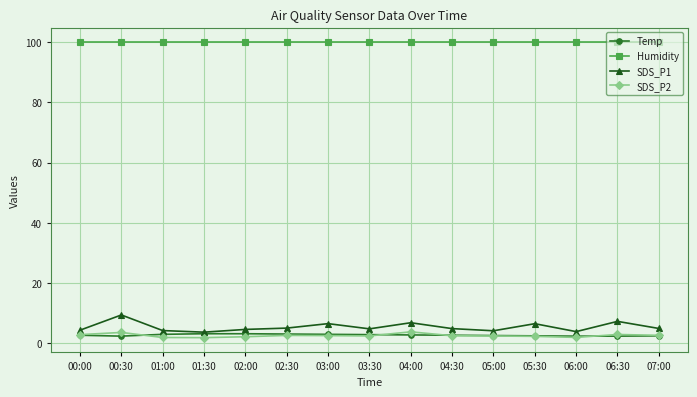

True or false: Humidity has a value of 172.8 at 05:30.

False